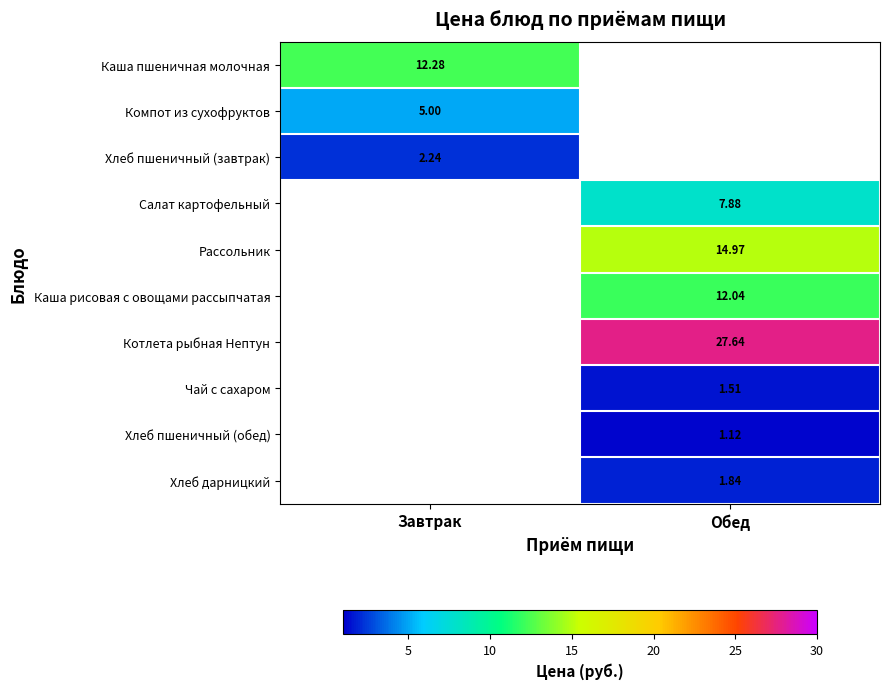

At how many categories does at least one series exceed 14?

1